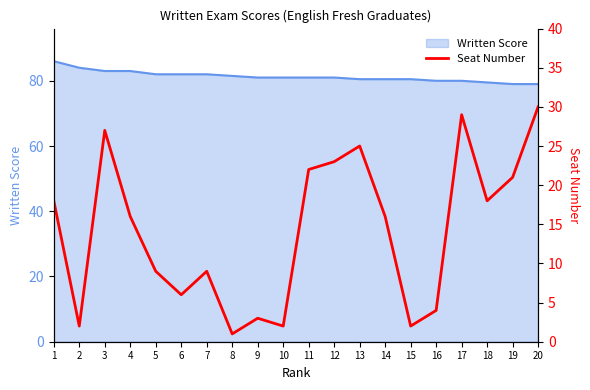

At which category does the data reach its first local peak?

3